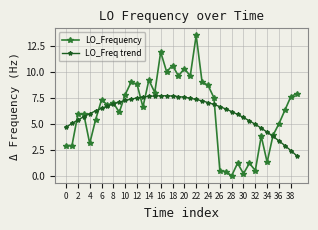

What is the sum of all LO_Freq trend values?

243.2